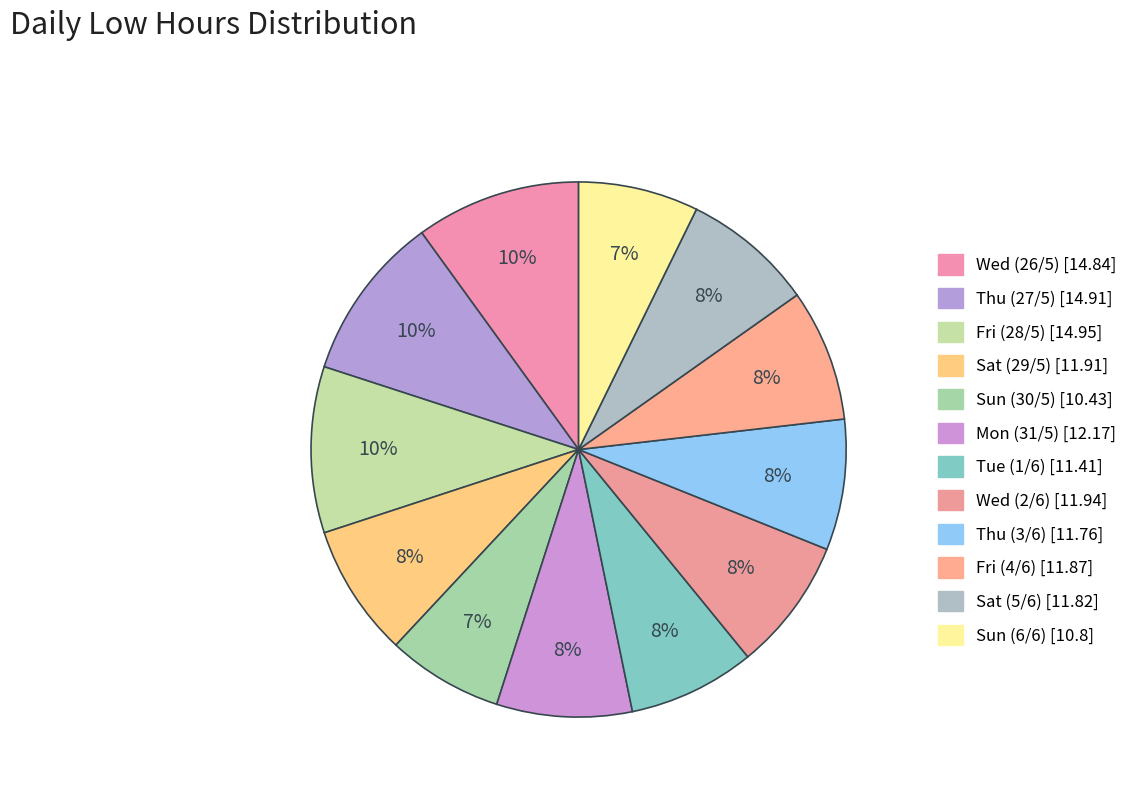

Between Thu (3/6) and Sat (29/5), which is larger?

Sat (29/5)